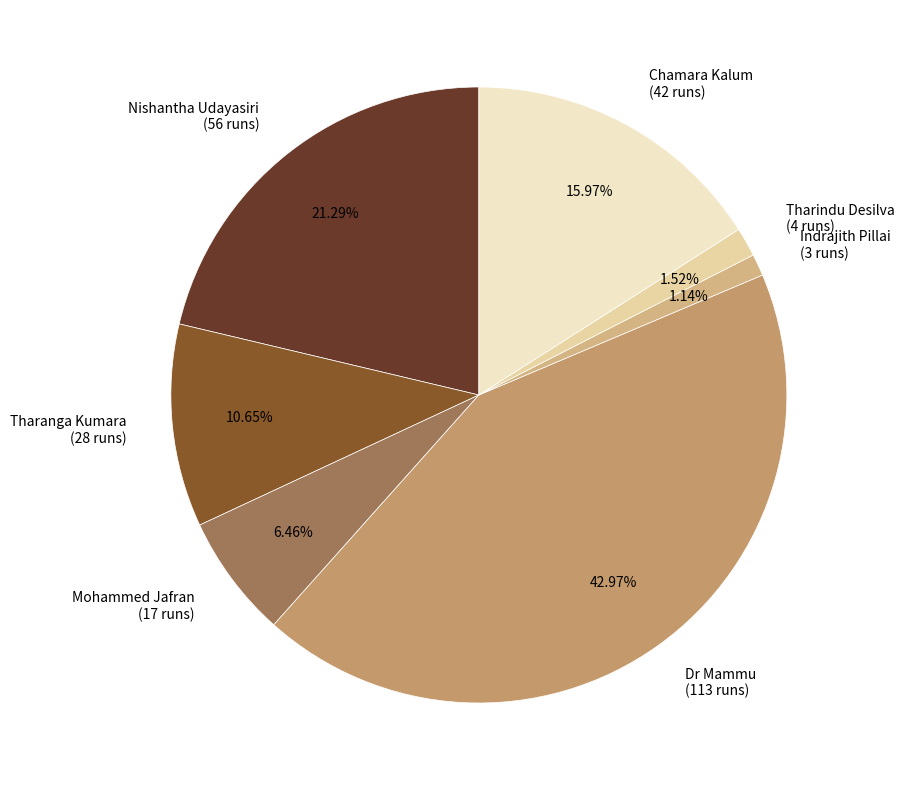

Approximately how many times larger is the value at Tharanga Kumara (28 runs) compared to Nishantha Udayasiri (56 runs)?

0.5